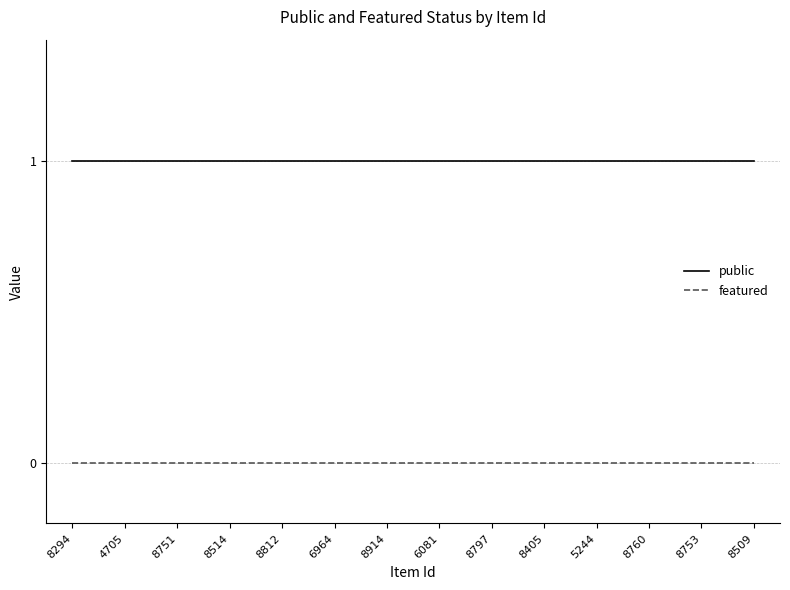

Is this an area chart (filled region under the line)?

No